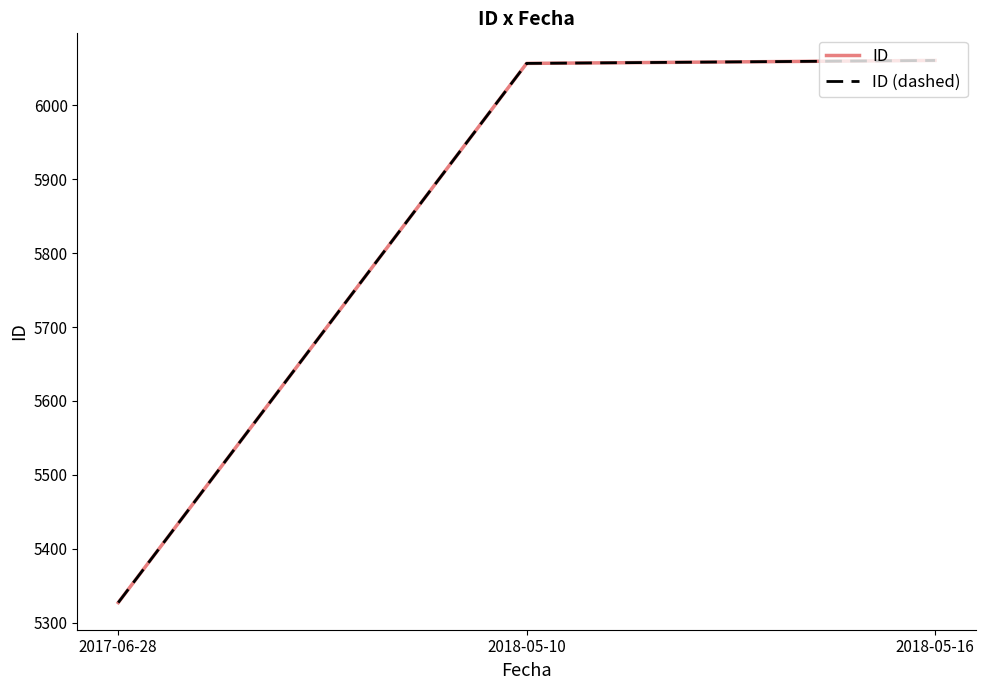

Rank the categories by ID (dashed) value from highest to lowest.

2018-05-16, 2018-05-10, 2017-06-28